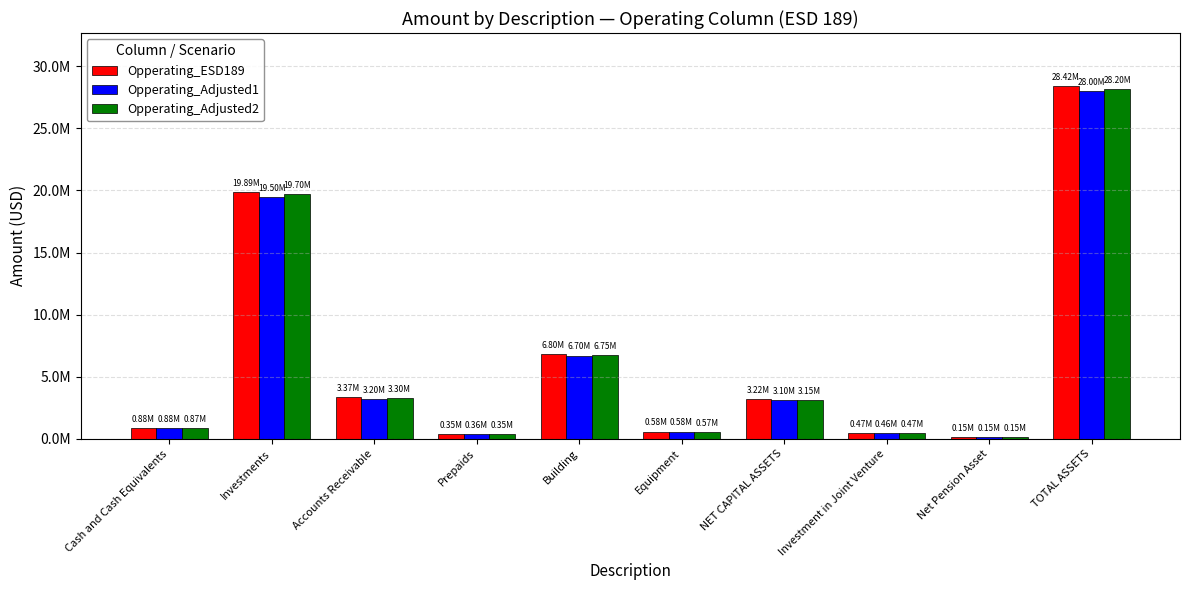

Is it true that Opperating_Adjusted1 equals 580000.0 at Equipment?

True